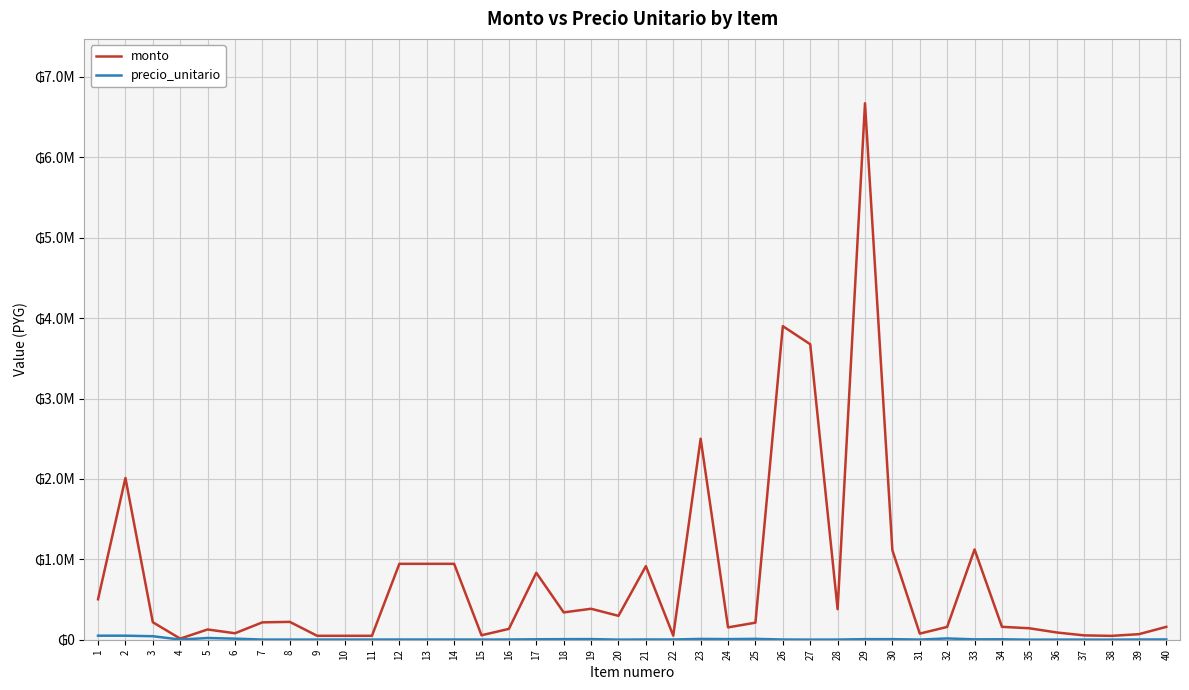

Is it true that precio_unitario equals 1950 at 9?

True